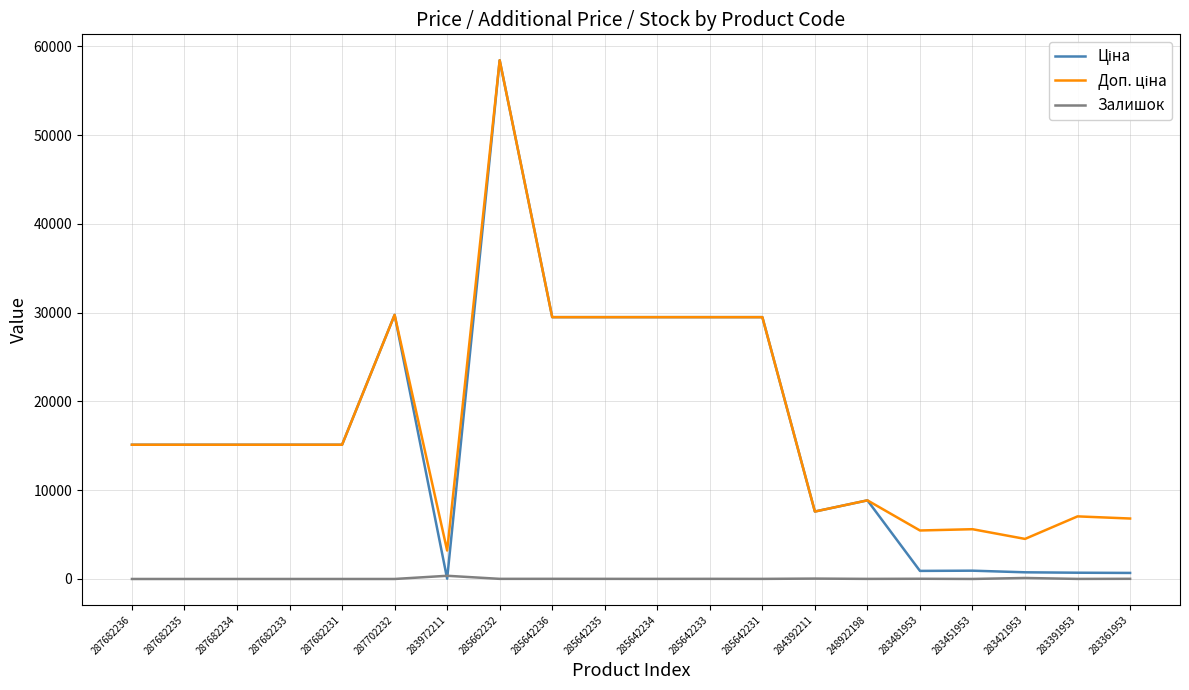

Is it true that Залишок equals 0.0 at 287702232?

True